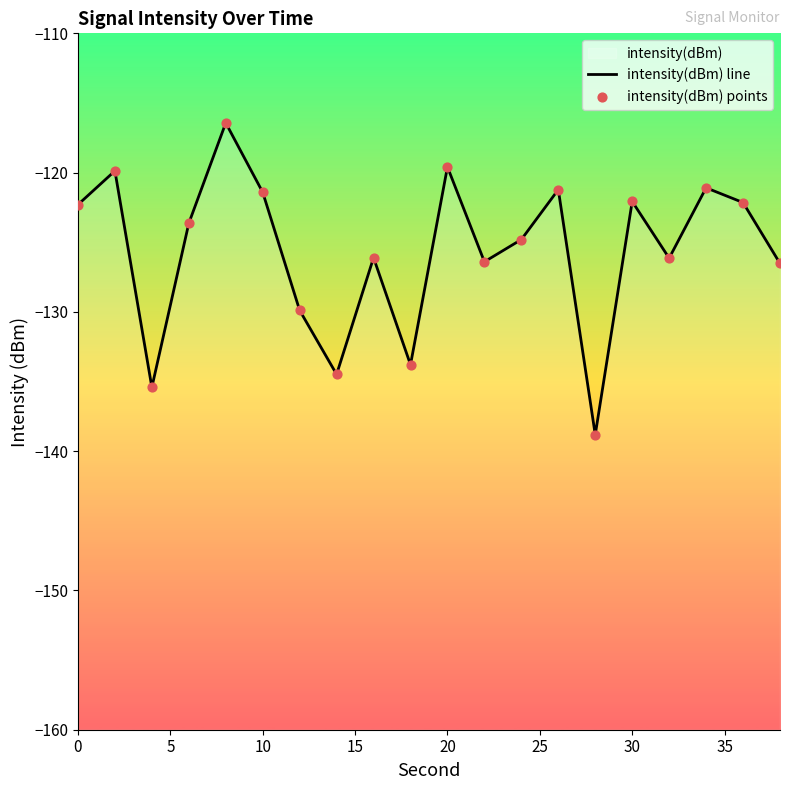

Which series reaches the minimum Y coordinate?

intensity(dBm) line